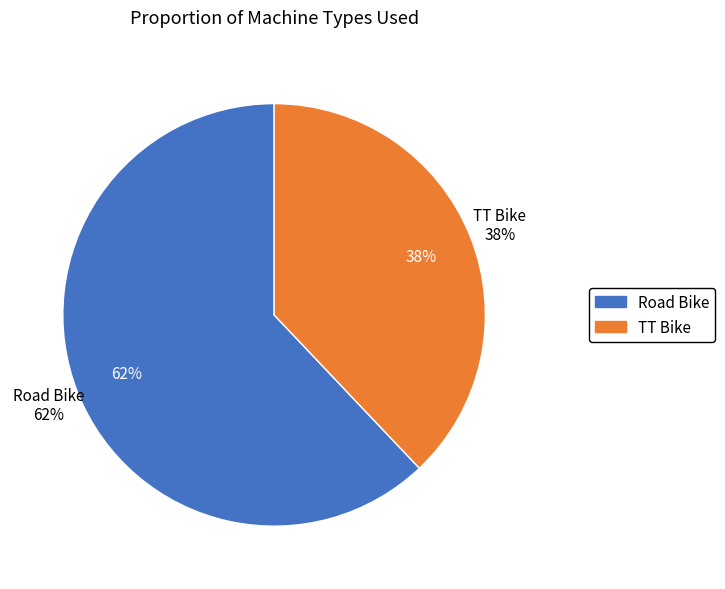

Is TT Bike the majority of the pie?

No